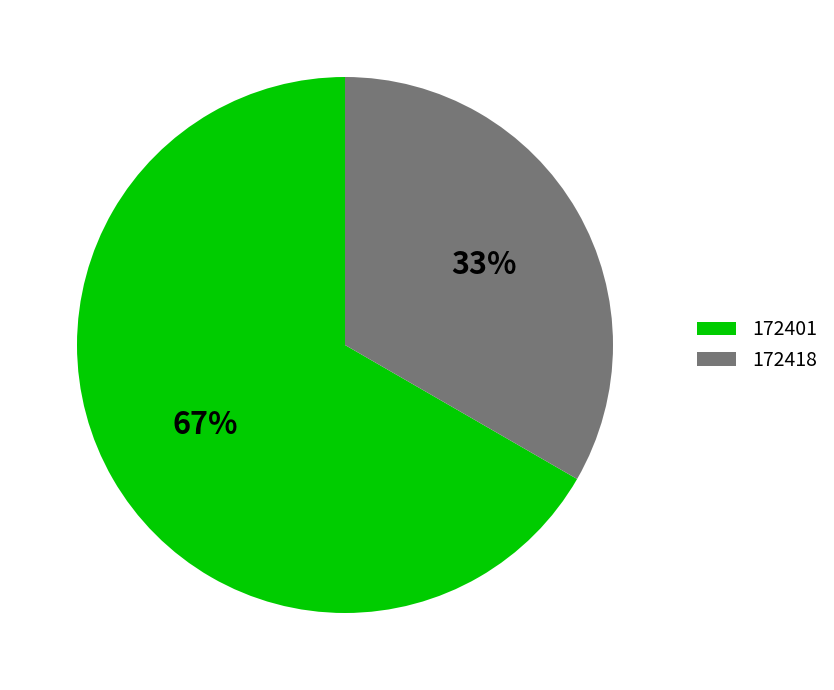

To the nearest percent, what is the combined percentage of 172401 and 172418?

100%